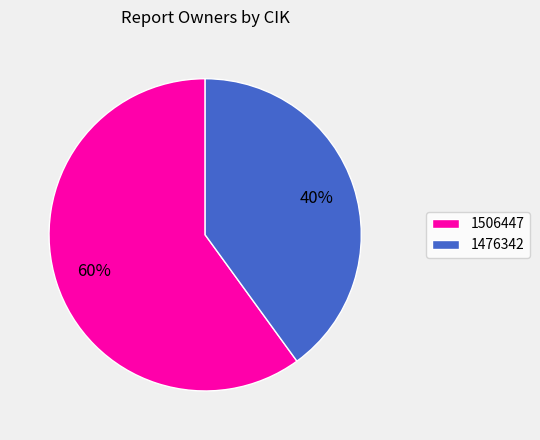

What percentage is the 1506447 slice, to the nearest percent?

60%